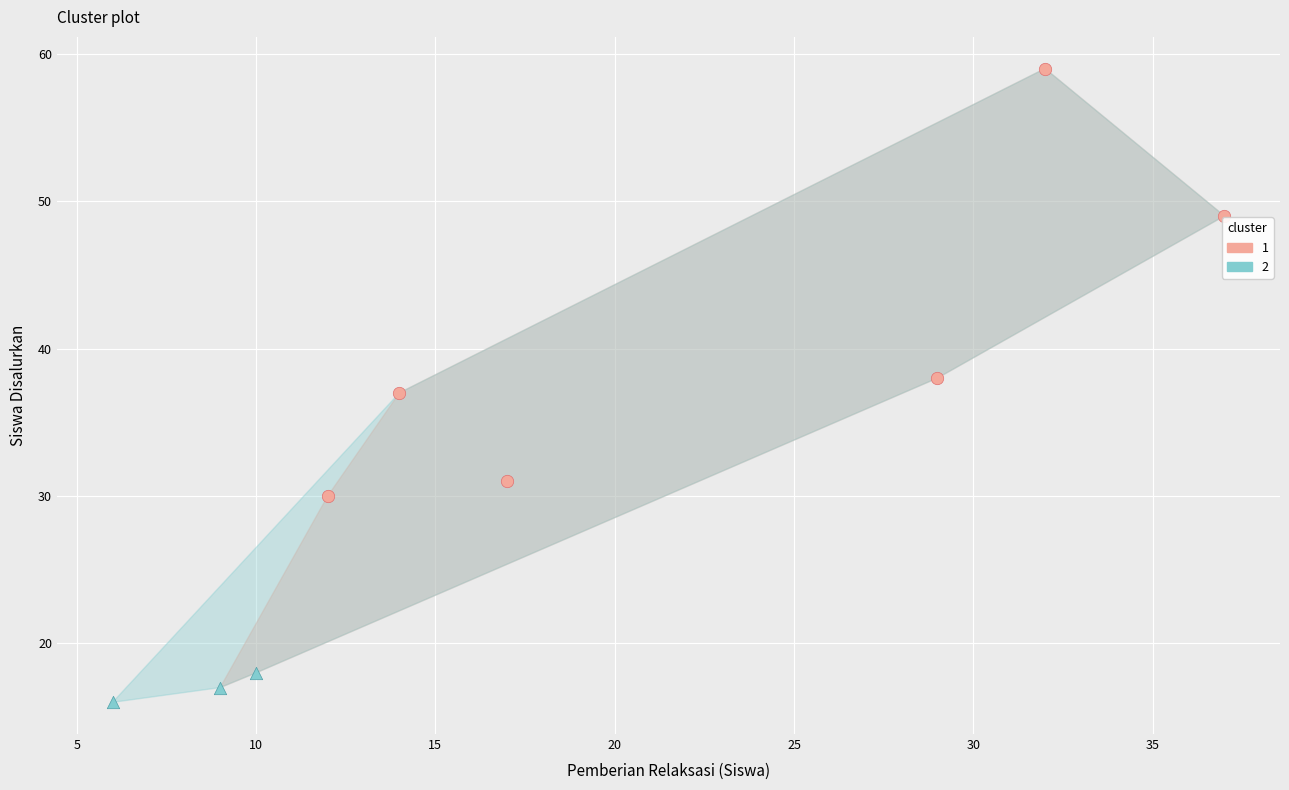

Which series has the largest Y range (max minus min)?

1